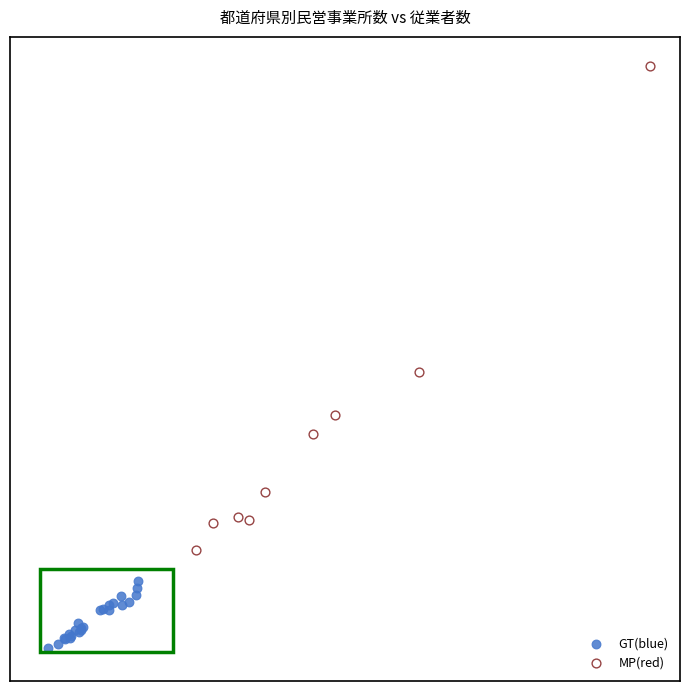

Which series has the widest spread of Y values?

MP(red)